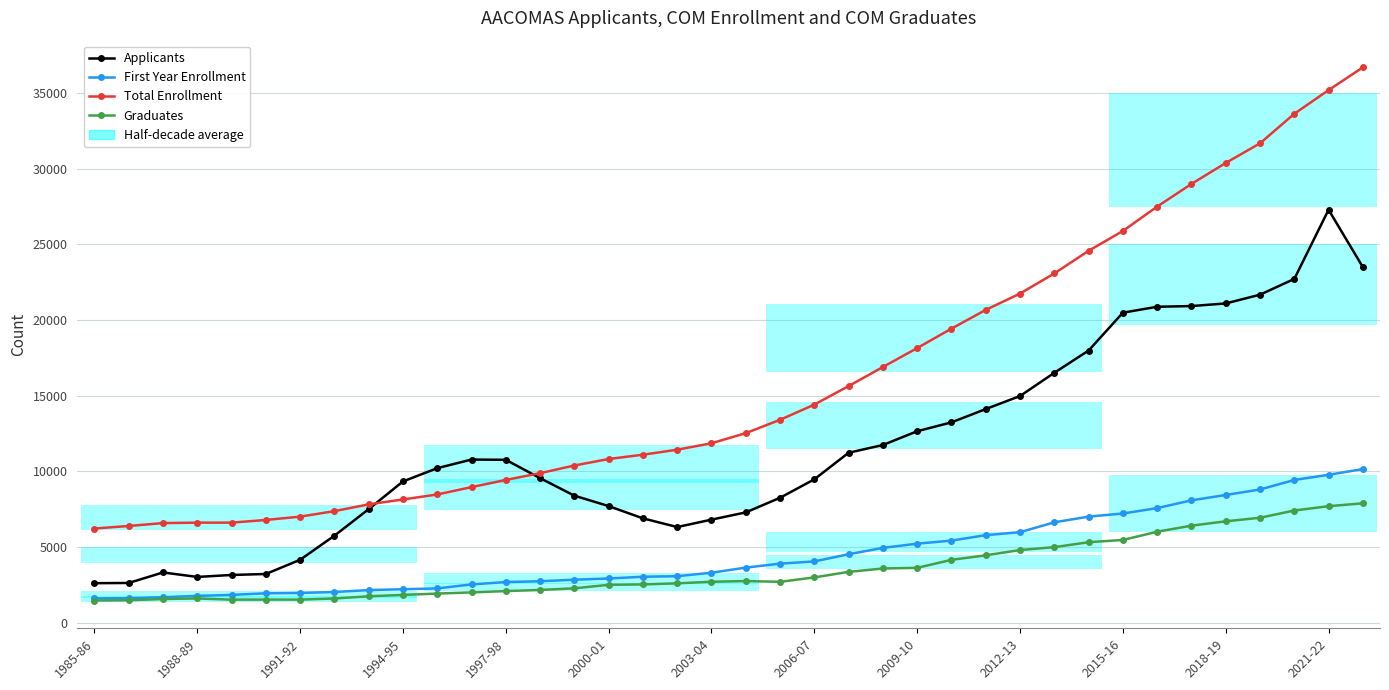

Reading left to right, list all the values displayed in this chart.

Applicants: 2617	2632	3326	3030	3160	3224	4163	5752	7506	9336	10213	10781	10764	9554	8396	7708	6898	6324	6814	7292	8258	9477	11231	11742	12652	13237	14116	14976	16511	17980	20479	20871	20916	21090	21668	22708	27277	23488
First Year Enrollment: 1611	1629	1692	1780	1844	1950	1974	2035	2162	2217	2274	2535	2692	2745	2848	2927	3043	3079	3308	3646	3908	4055	4528	4950	5227	5428	5788	5986	6636	7012	7219	7575	8088	8442	8805	9433	9775	10152
Total Enrollment: 6227	6394	6586	6614	6615	6792	7012	7375	7822	8146	8475	8961	9434	9882	10388	10817	11101	11432	11857	12525	13406	14409	15634	16893	18143	19427	20663	21741	23071	24564	25876	27485	28981	30367	31663	33614	35177	36678
Graduates: 1472	1489	1572	1609	1529	1534	1532	1606	1752	1843	1932	2009	2096	2169	2279	2510	2536	2607	2713	2756	2708	3000	3364	3588	3631	4159	4458	4806	4997	5323	5472	6015	6416	6703	6938	7416	7702	7891